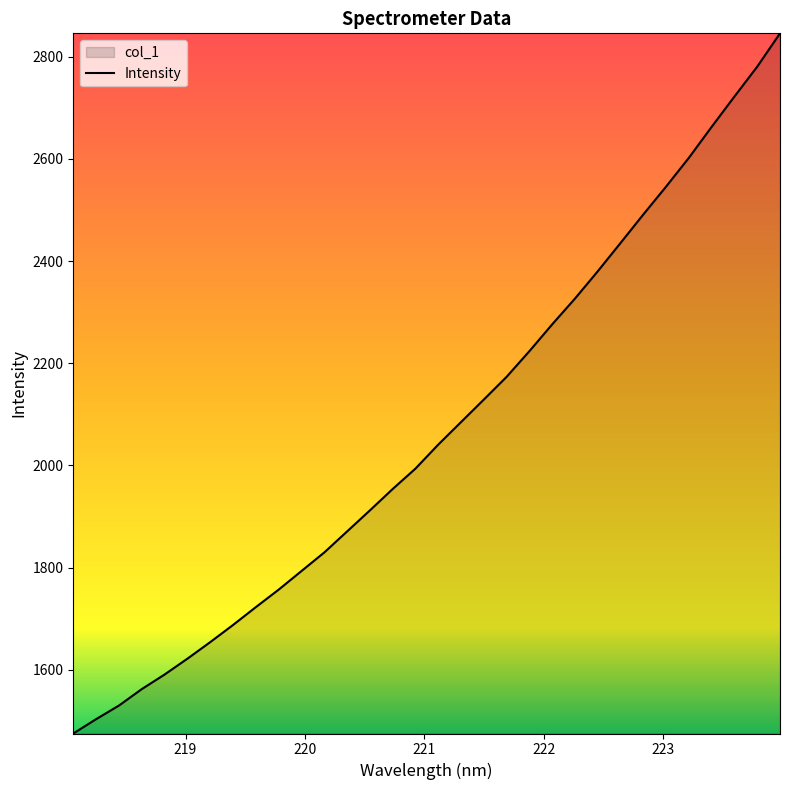

Count the number of categories in the chart.

32